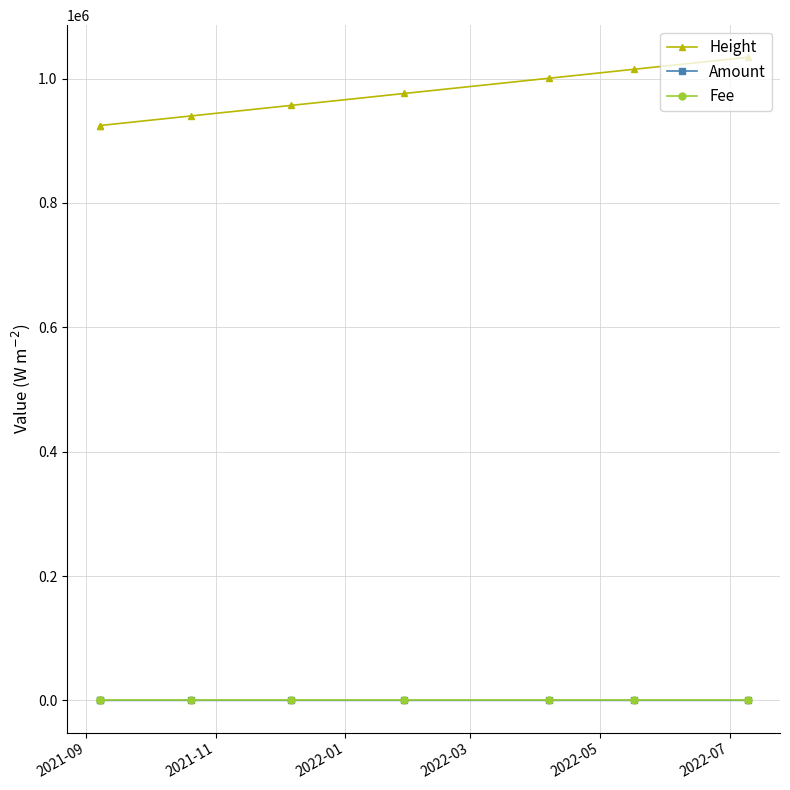

True or false: Height and Fee intersect in this chart.

False